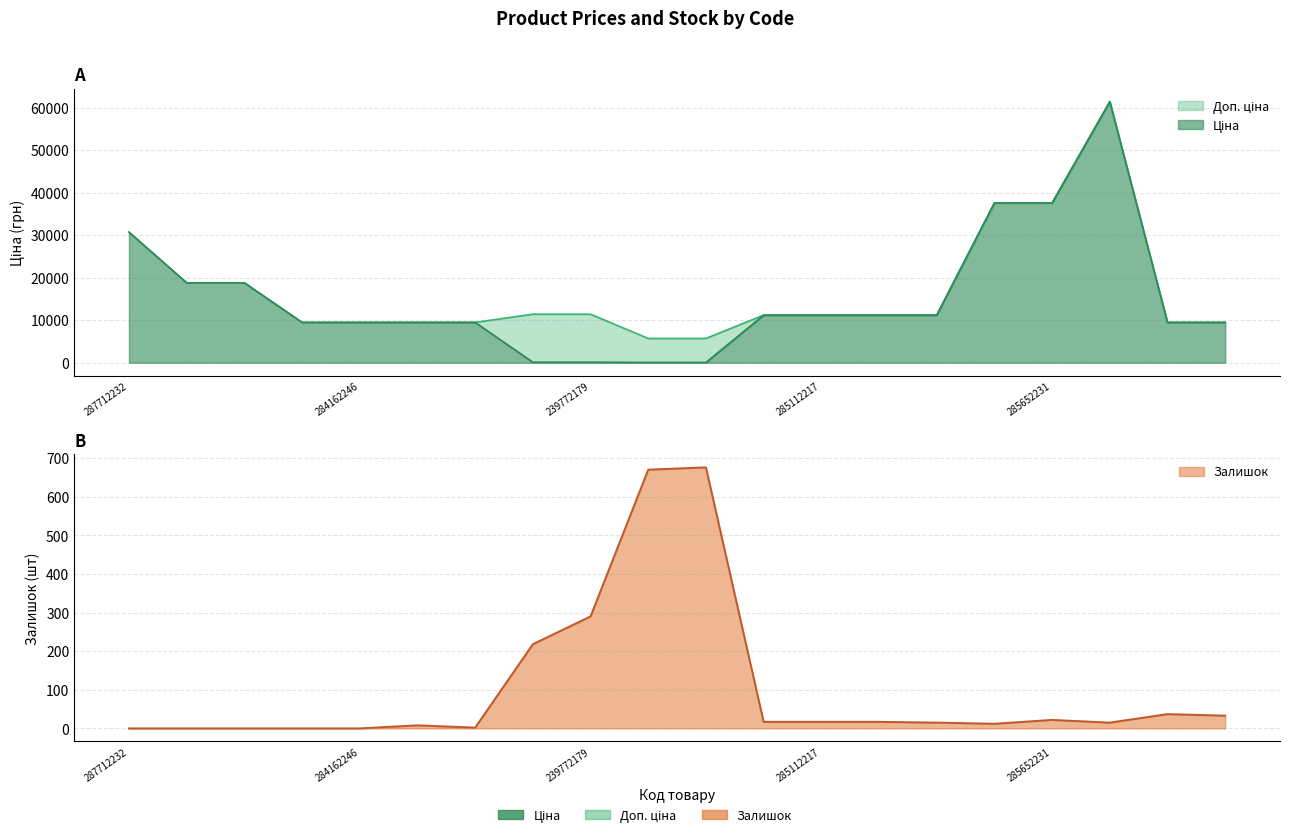

Is it true that Залишок equals 25.3 at 285112220?

False